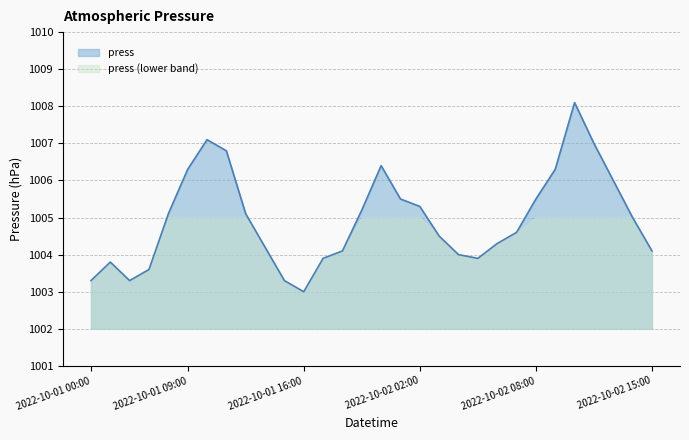

The chart shows a value of 424.7 at 2022-10-02 11:00. True or false?

False